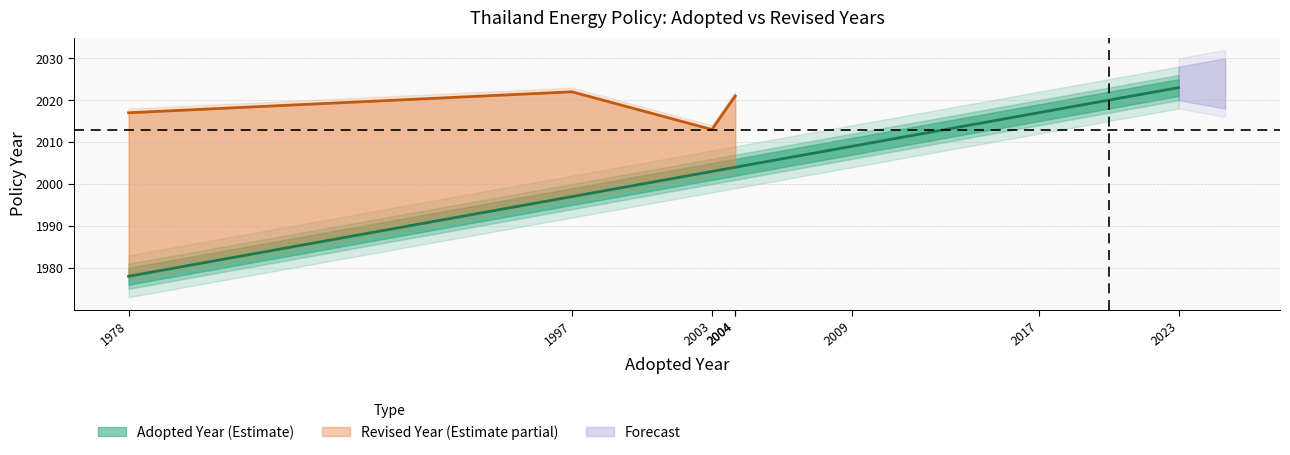

What is the approximate value at 2004?

2004